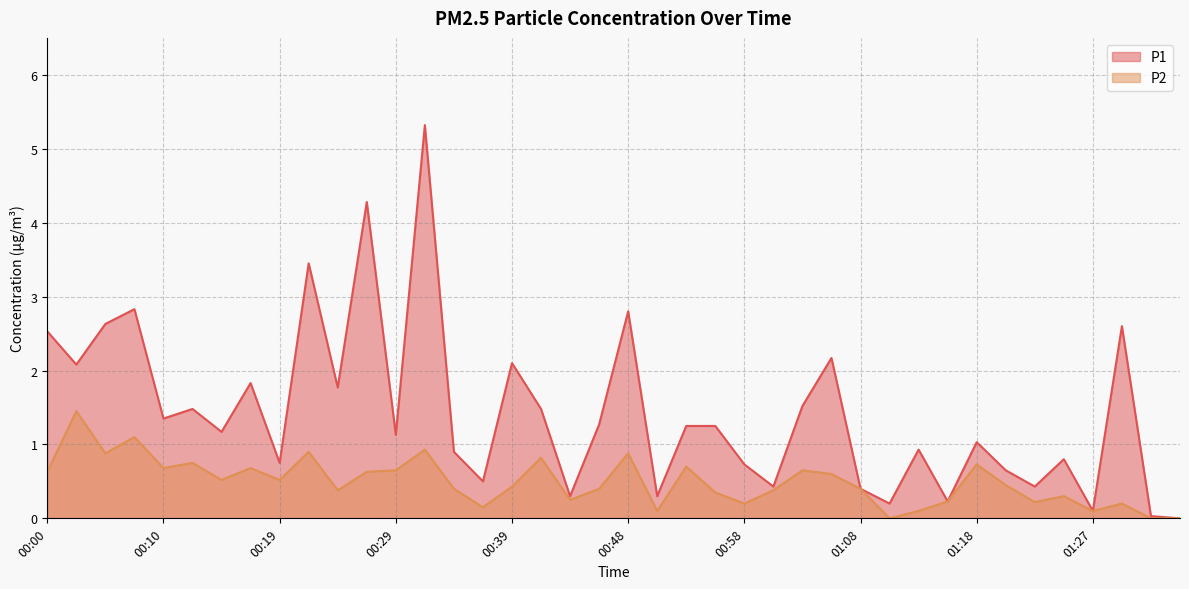

How many interior local valleys does the P2 series have?

12